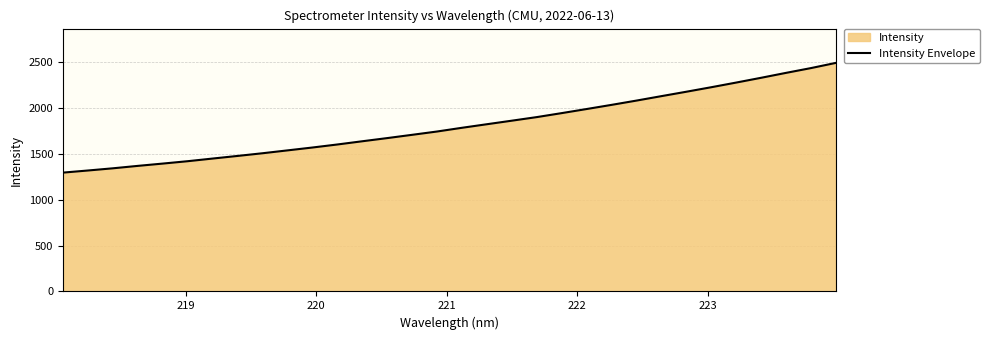

What is the maximum value shown in the chart?

2495.1